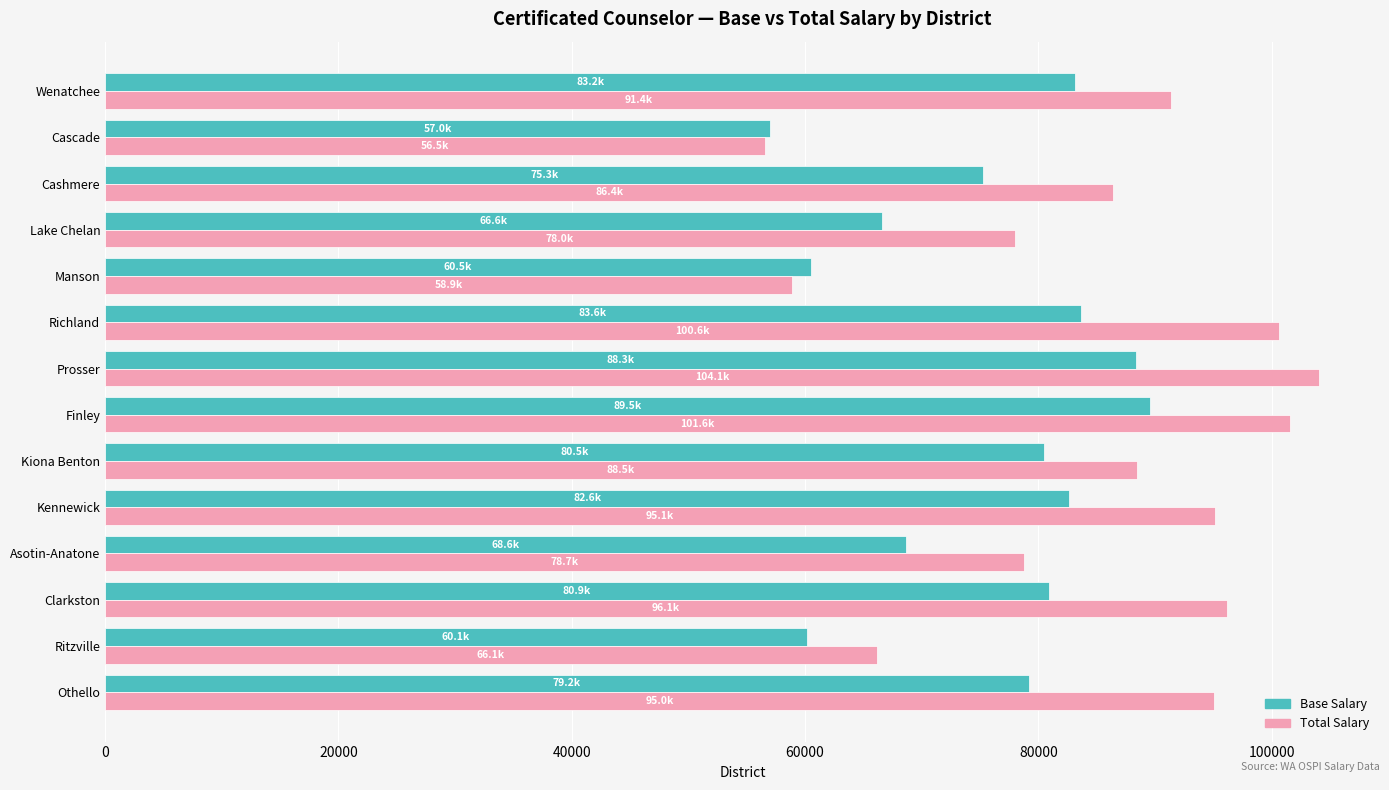

Is it true that Total Salary equals 66133 at Ritzville?

True